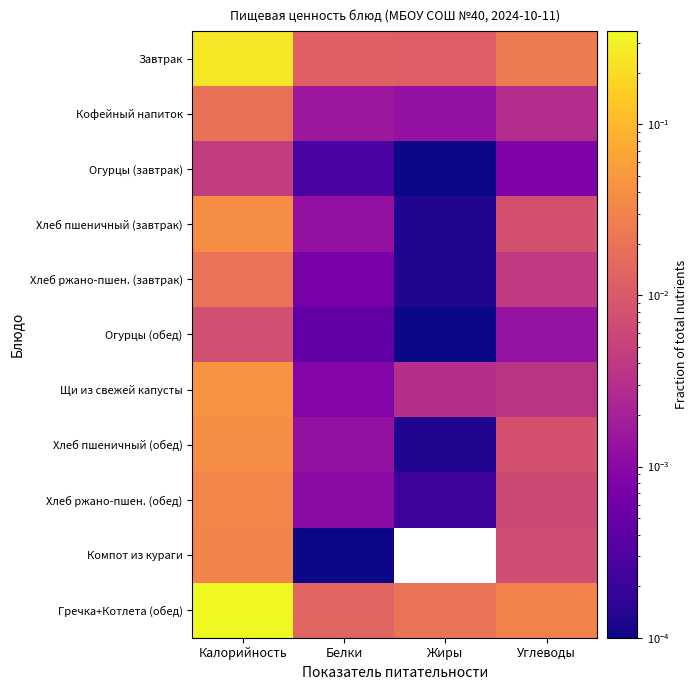

Which series has the largest total across all categories?

Гречка+Котлета (обед)